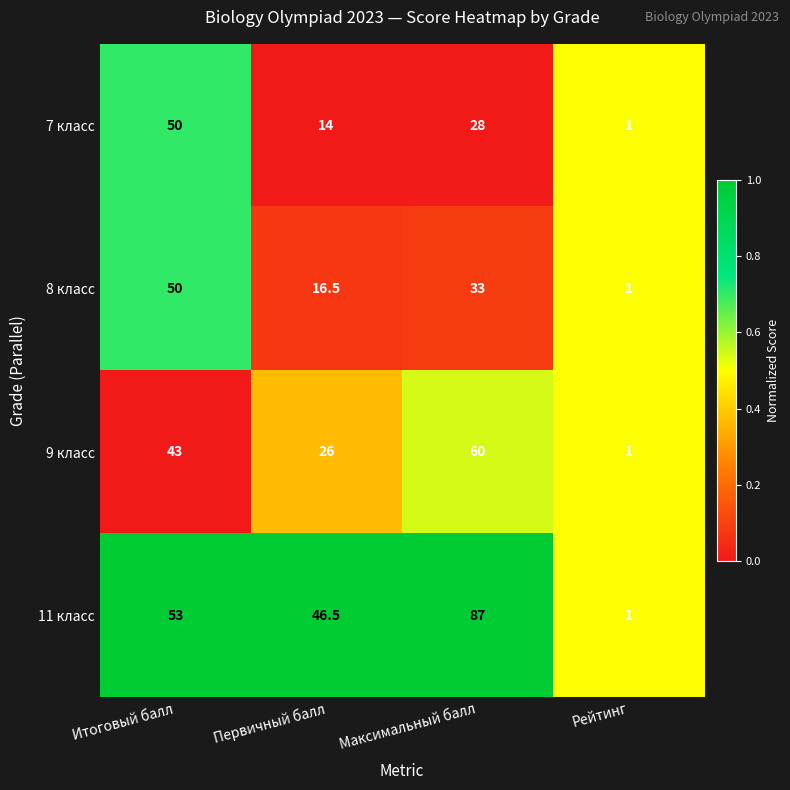

At which category is the sum across all series the highest?

Максимальный балл